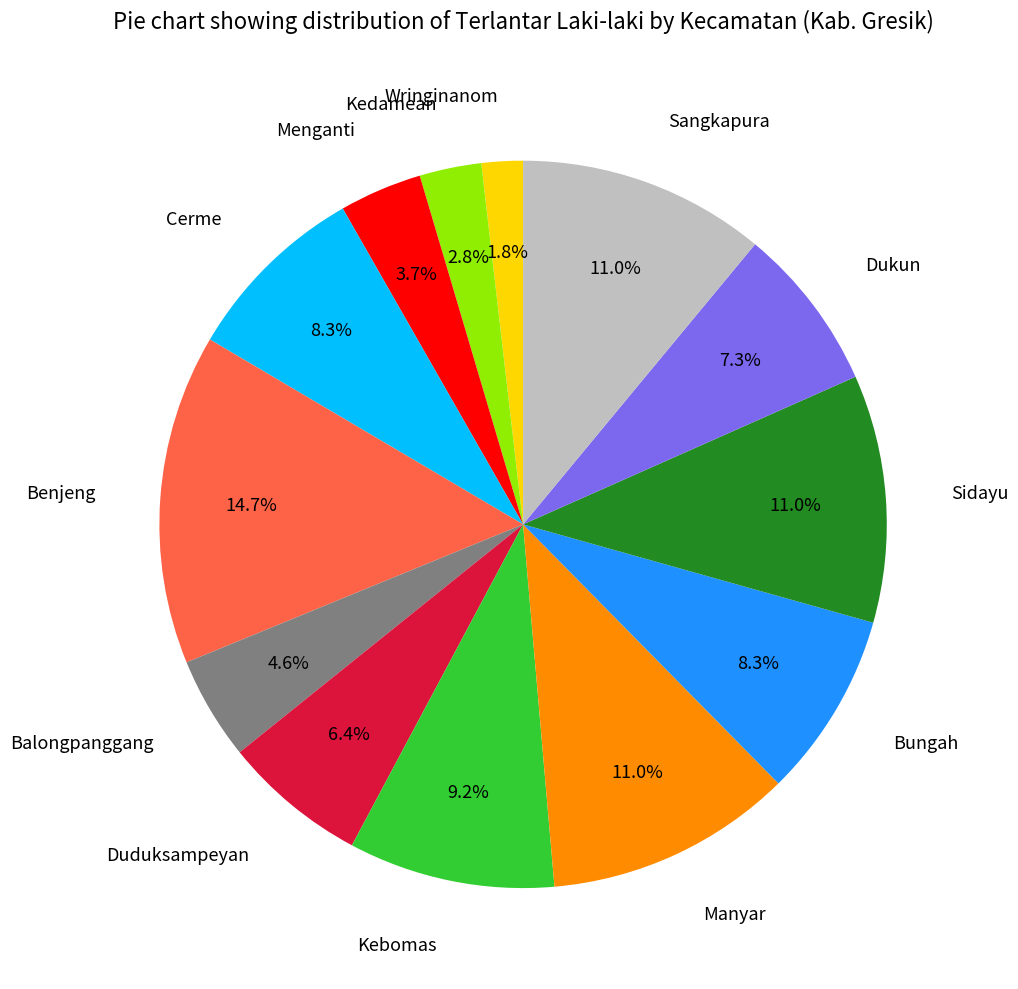

Combined, do Benjeng and Bungah account for over 50%?

No